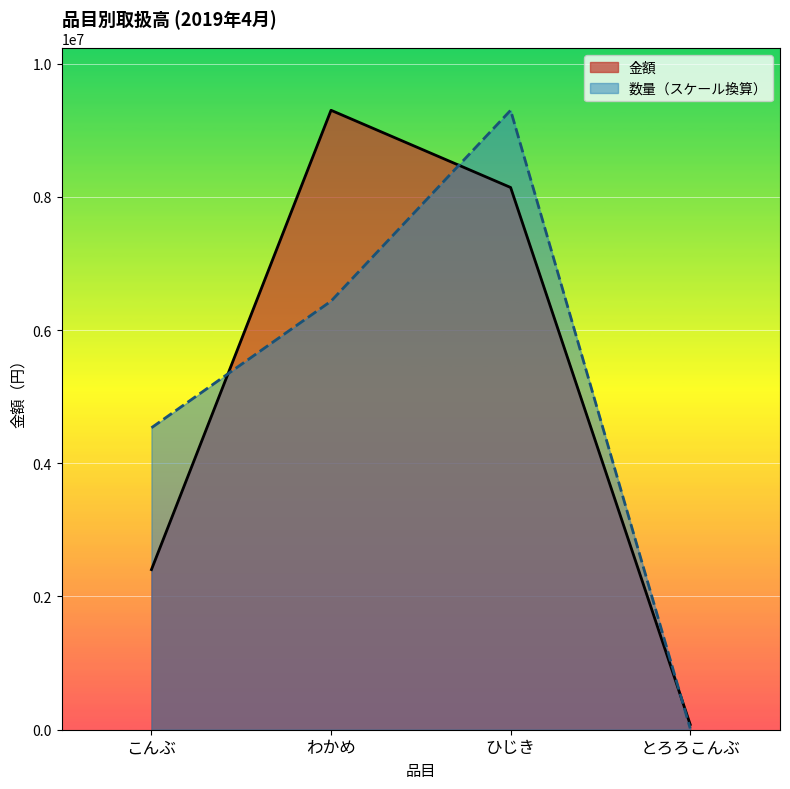

Rank the series by their average value, from highest to lowest.

数量, 金額